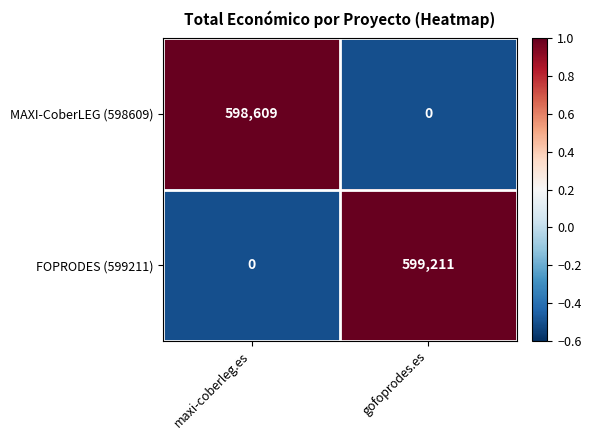

What is the smallest value displayed?

0